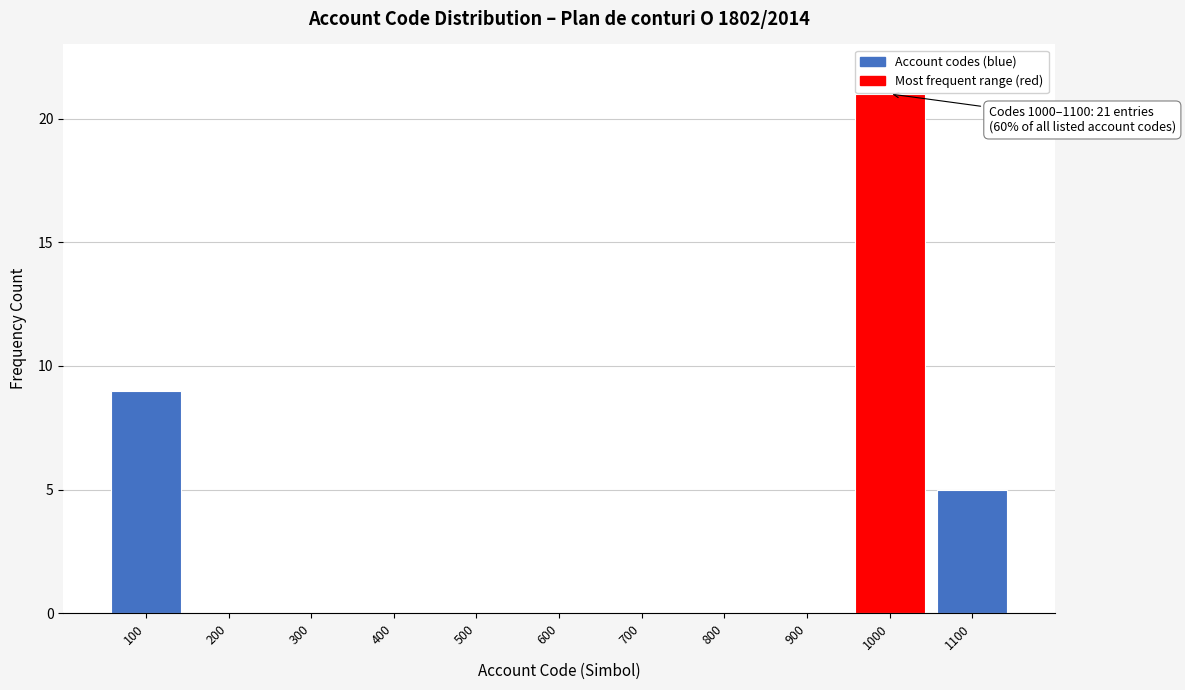

Reading left to right, transcribe all the data shown in this chart.

100=9	200=0	300=0	400=0	500=0	600=0	700=0	800=0	900=0	1000=21	1100=5